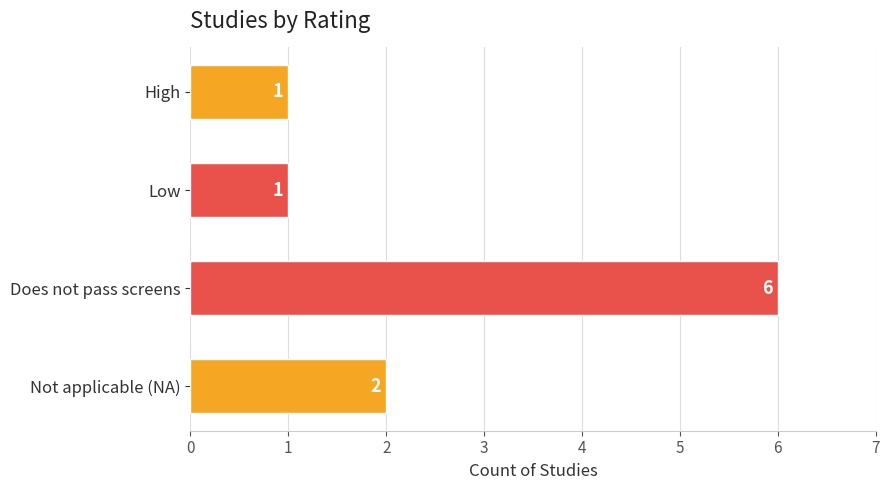

At which label is the value closest to 3?

Not applicable (NA)